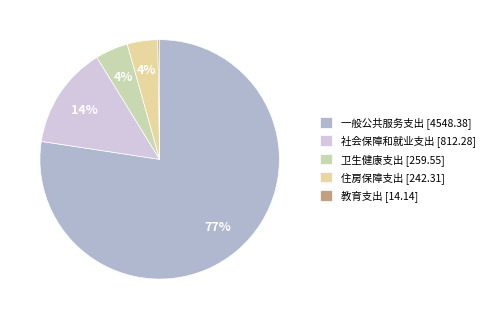

Which category has the smallest portion of the pie?

教育支出 [14.14]